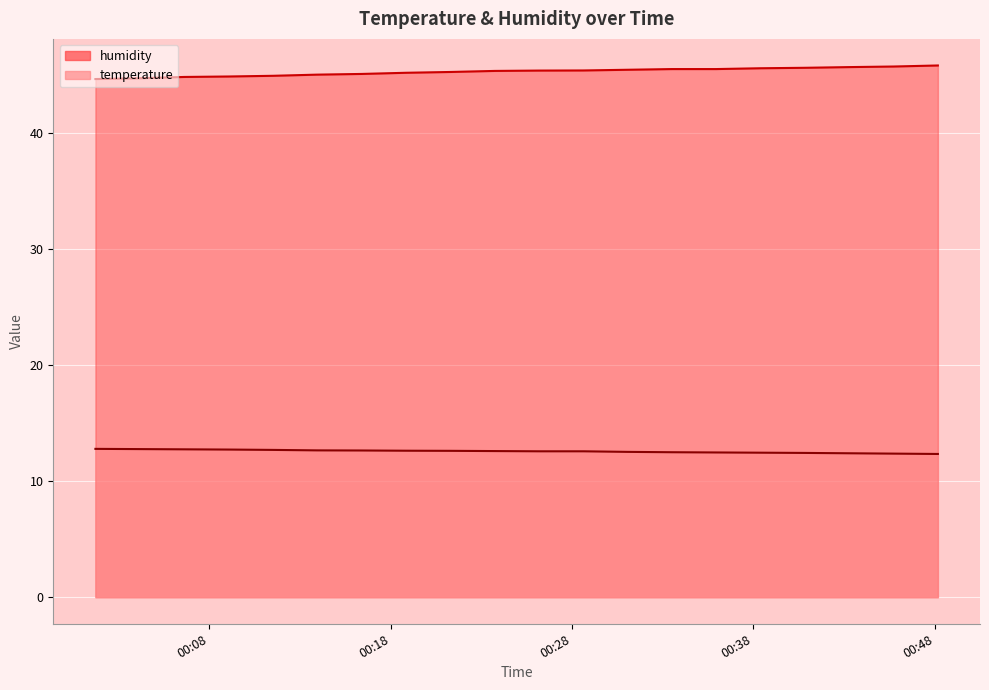

Which category has the highest value in the humidity series?

2023-04-24T00:48:10